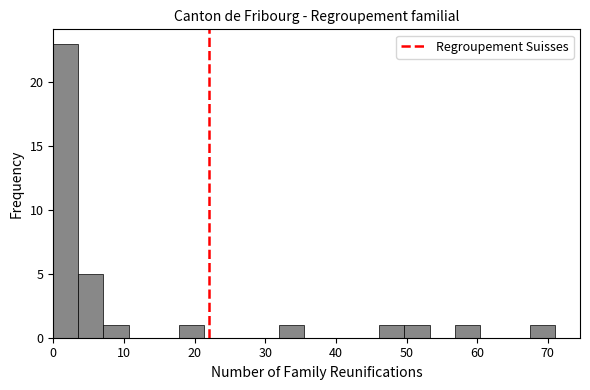

Around what value on the x-axis is the tallest bar? Give the approximate position of its centre, as read against the axis.

2